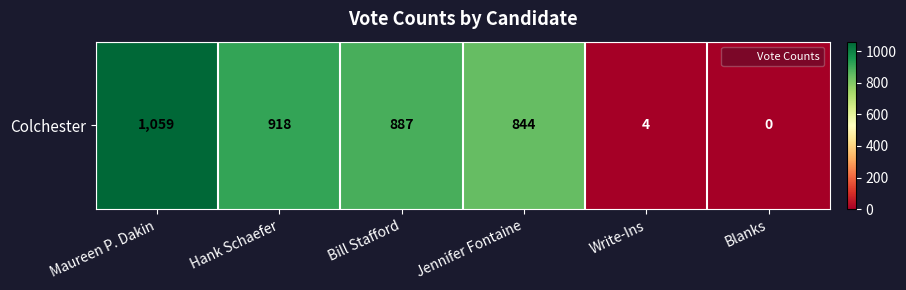

List the labels in order of value, smallest first.

Blanks, Write-Ins, Jennifer Fontaine, Bill Stafford, Hank Schaefer, Maureen P. Dakin